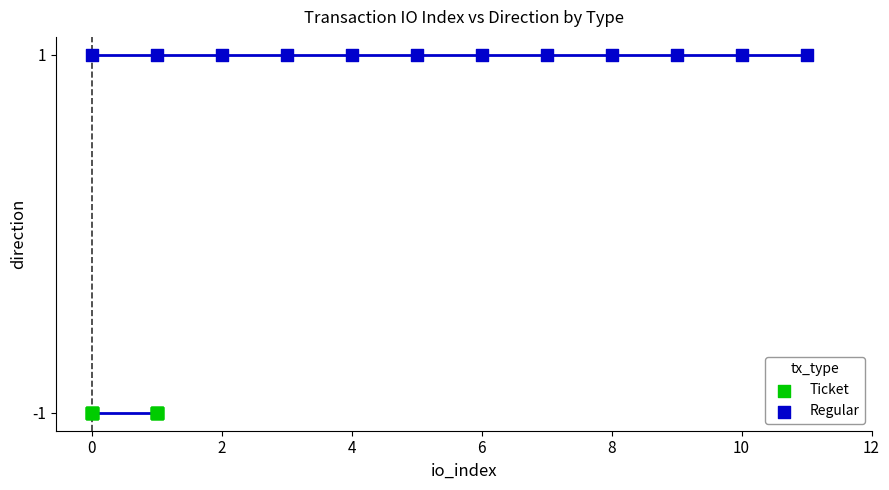

Which series reaches the maximum Y coordinate?

Regular